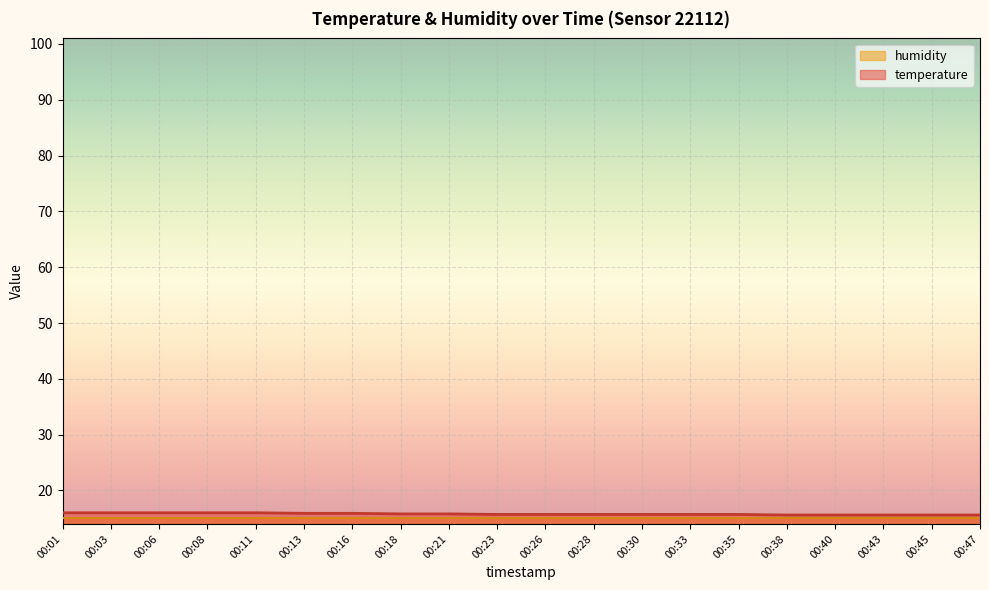

List the labels in order of value, largest first.

00:01, 00:03, 00:06, 00:08, 00:11, 00:13, 00:16, 00:18, 00:21, 00:23, 00:26, 00:28, 00:30, 00:33, 00:35, 00:38, 00:40, 00:43, 00:45, 00:47